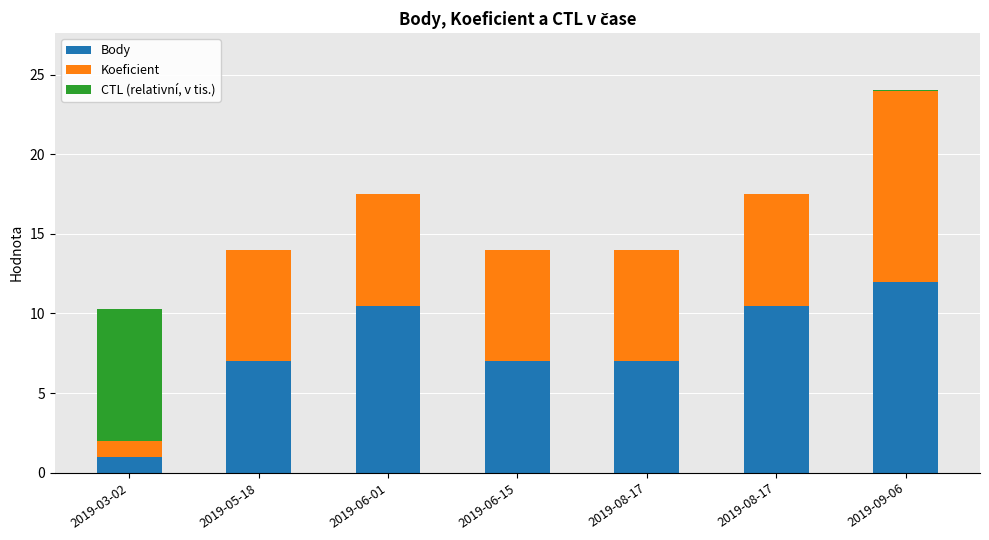

Rank the series by their average value, from lowest to highest.

CTL (relativní, v tis.), Koeficient, Body